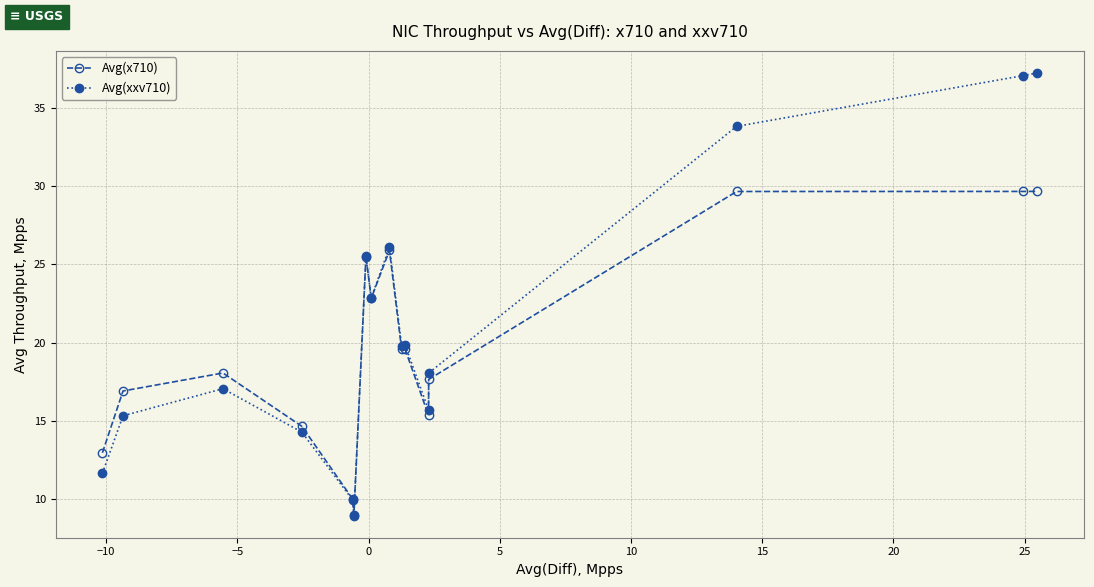

What is the value of the Avg(xxv710) point at the 1st from the left?

11.7